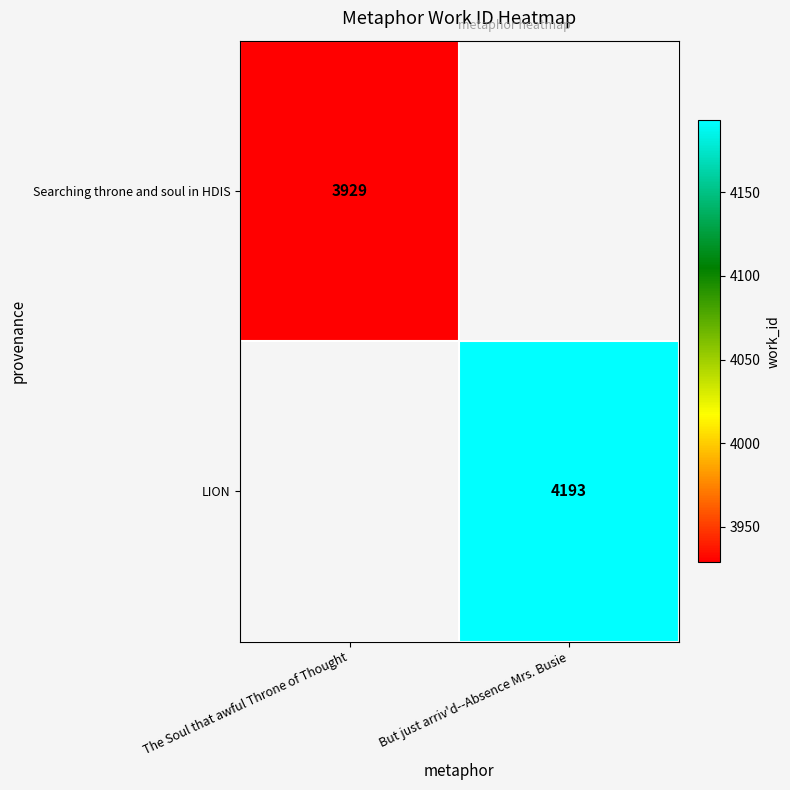

The LION series shows 6961.5 at But just arriv'd--Absence Mrs. Busie. True or false?

False